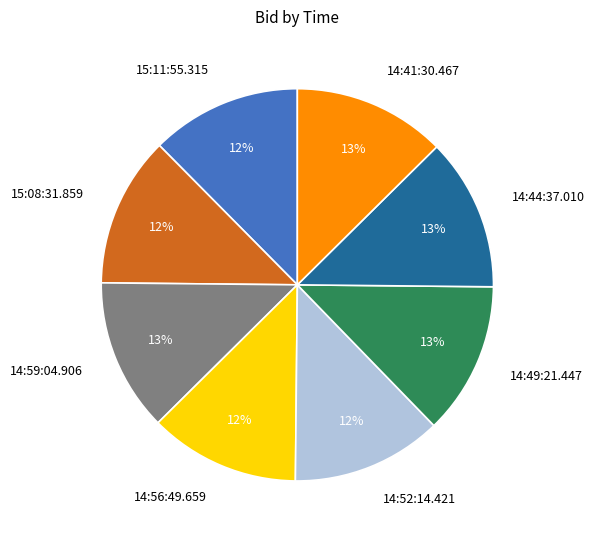

Is the sum of 14:44:37.010 and 14:49:21.447 greater than half?

No